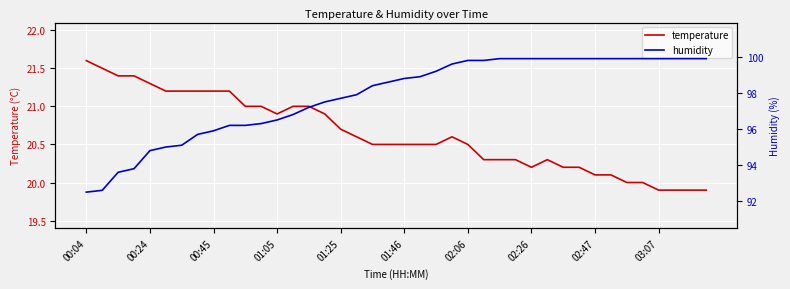

What is the minimum value for temperature?

19.9